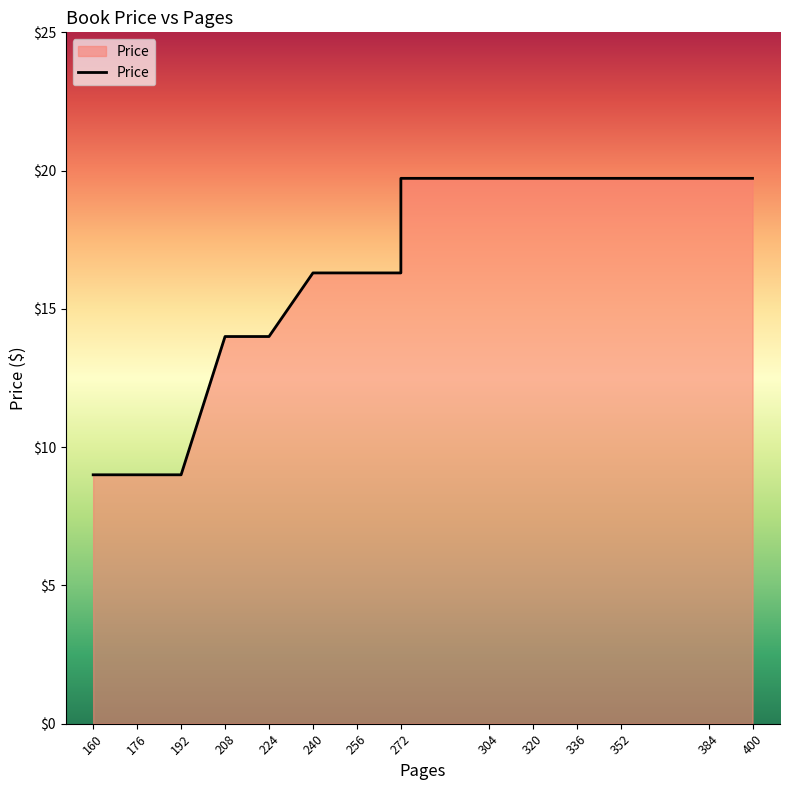

What is the maximum value shown in the chart?

19.7